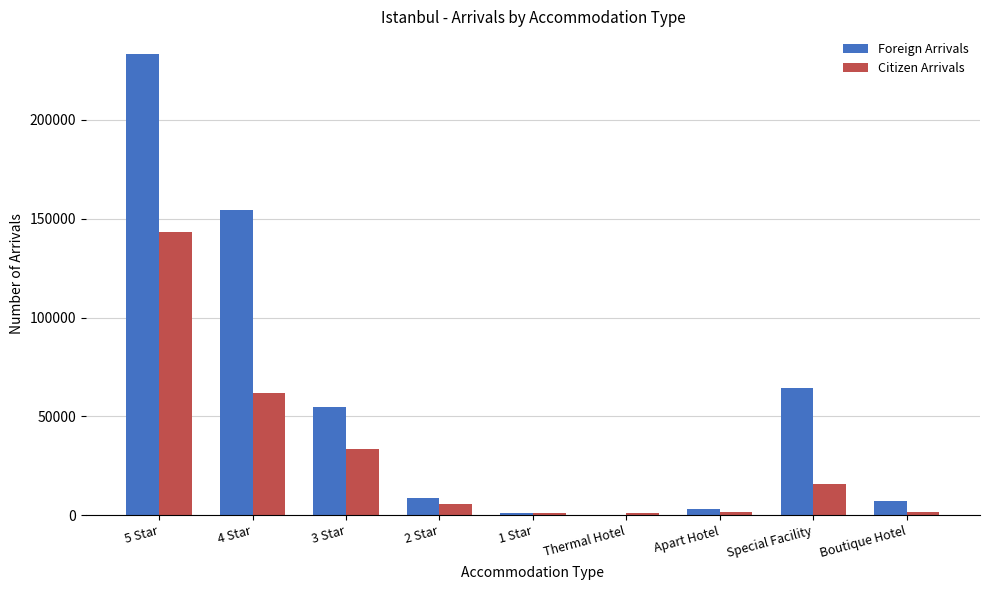

What is the sum of all Foreign Arrivals values?

526755